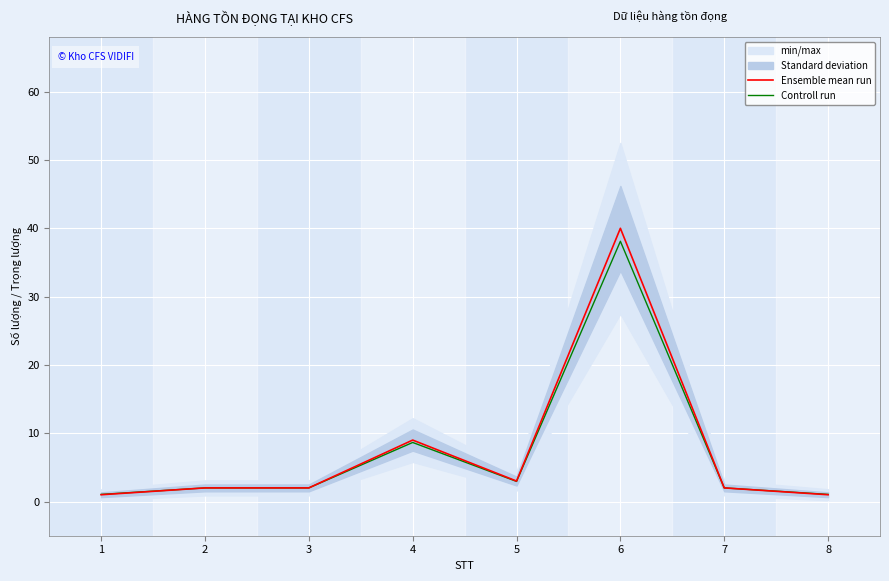

True or false: Ensemble mean run and Controll run cross at least once.

False